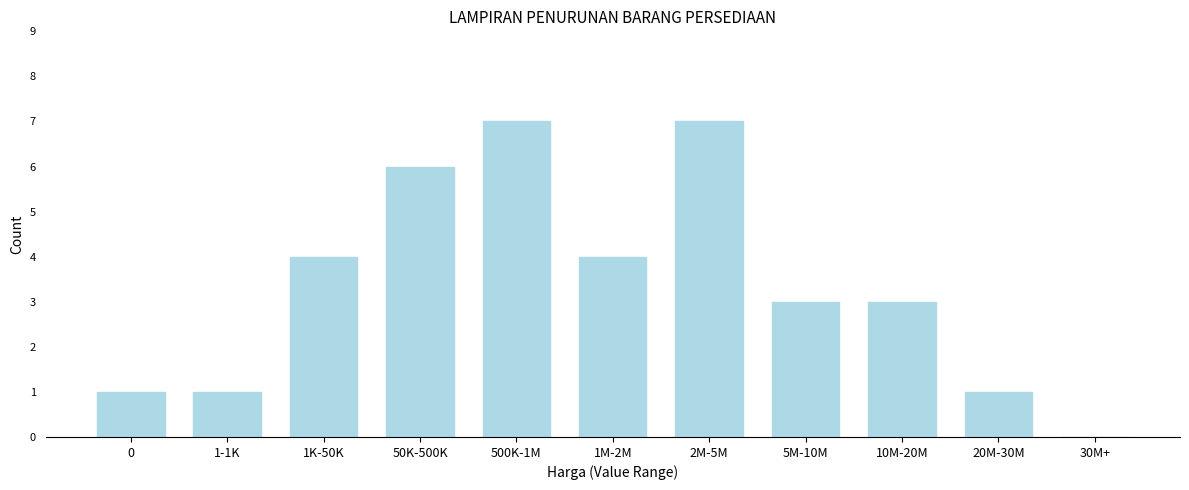

Reading right to left, extract all data points from this chart.

30M+=0	20M-30M=1	10M-20M=3	5M-10M=3	2M-5M=7	1M-2M=4	500K-1M=7	50K-500K=6	1K-50K=4	1-1K=1	0=1